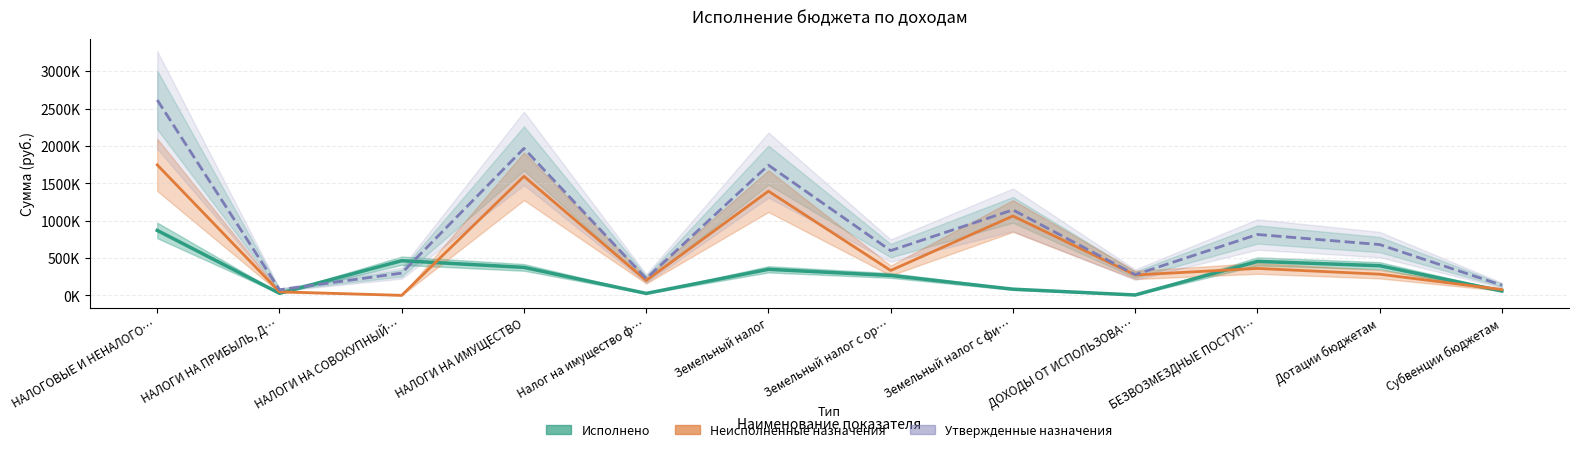

Where does the Утвержденные назначения series first go above 679423?

НАЛОГОВЫЕ И НЕНАЛОГО…